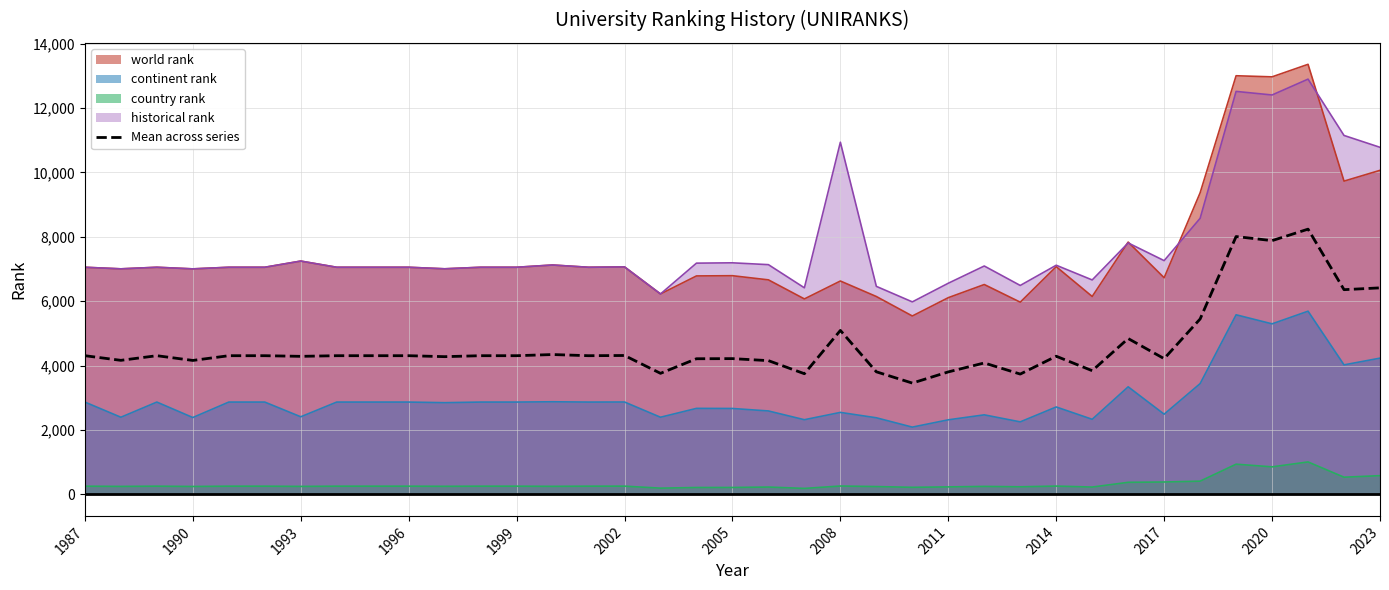

Which series has the widest spread of values?

world rank